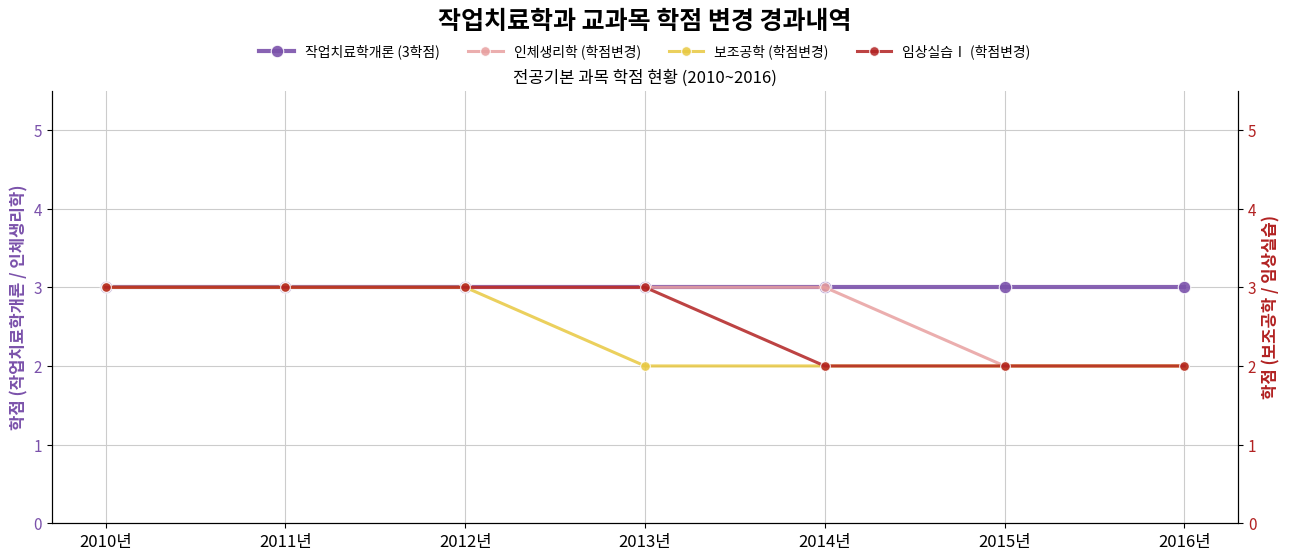

The 인체생리학 (학점변경) series shows 2 at 2015년. True or false?

True